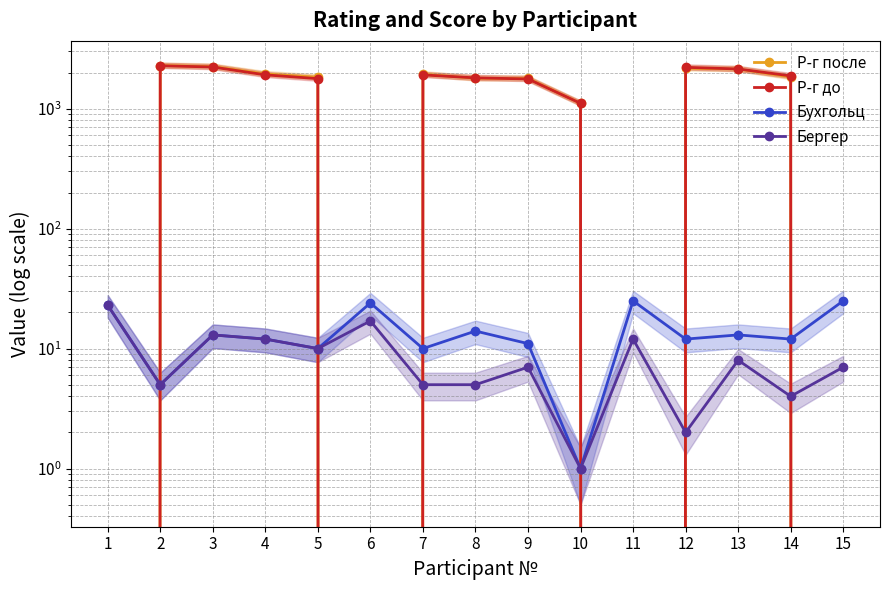

What is the difference between the second highest and minimum values in the Бергер series?

16